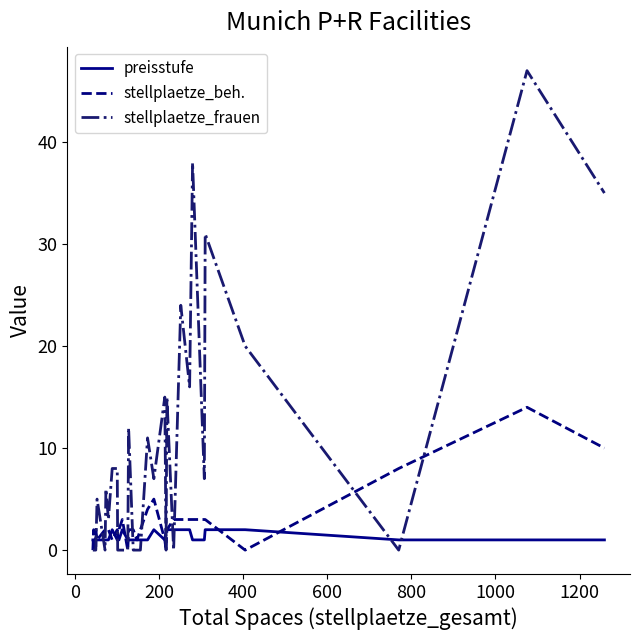

Which series has the largest total across all categories?

stellplaetze_frauen